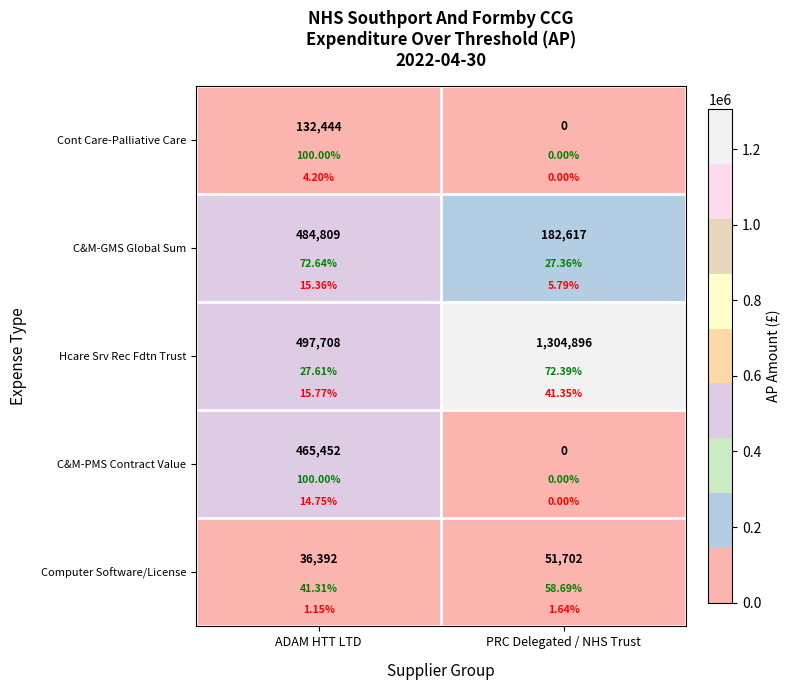

Which has a higher value, ADAM HTT LTD or PRC Delegated / NHS Trust?

ADAM HTT LTD